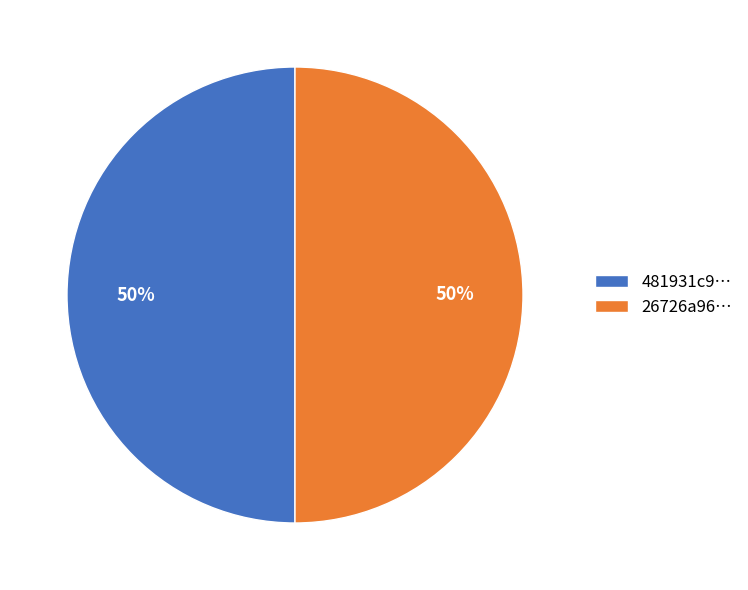

Combined, do 481931c9… and 26726a96… account for over 50%?

Yes